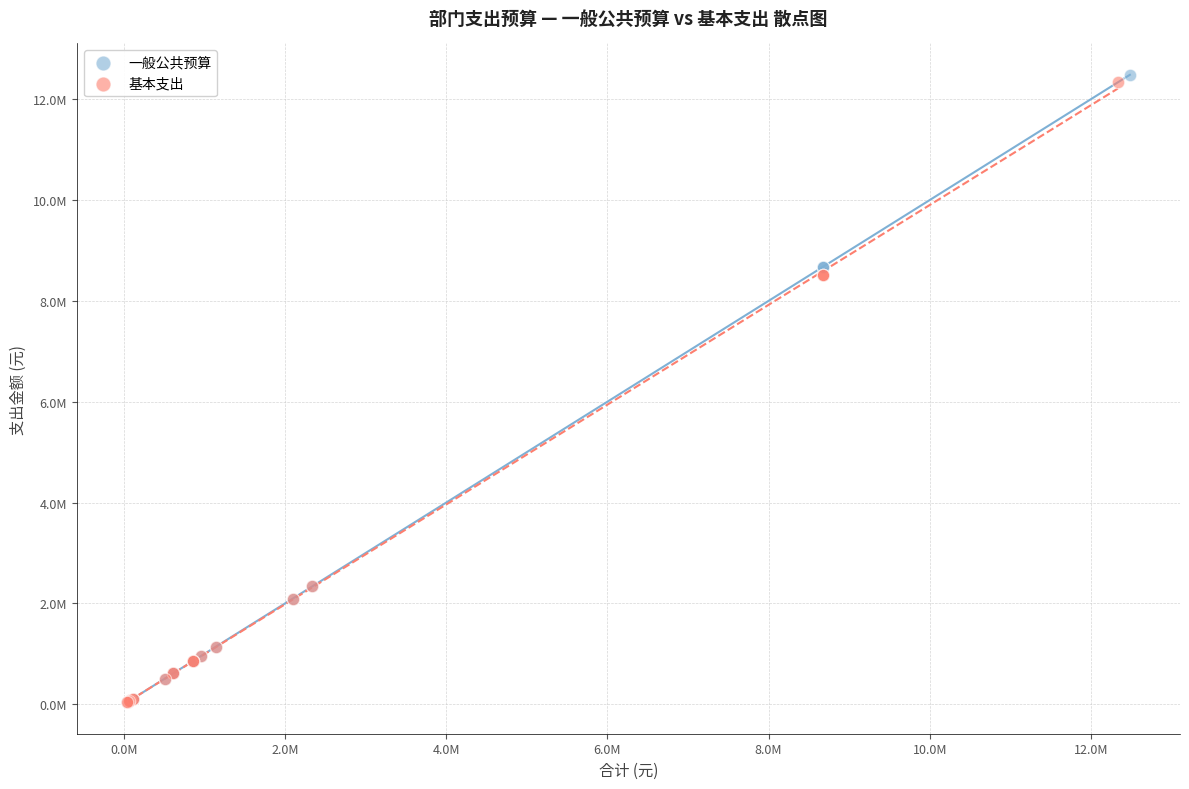

What are all the series names shown in the legend?

一般公共预算, 基本支出